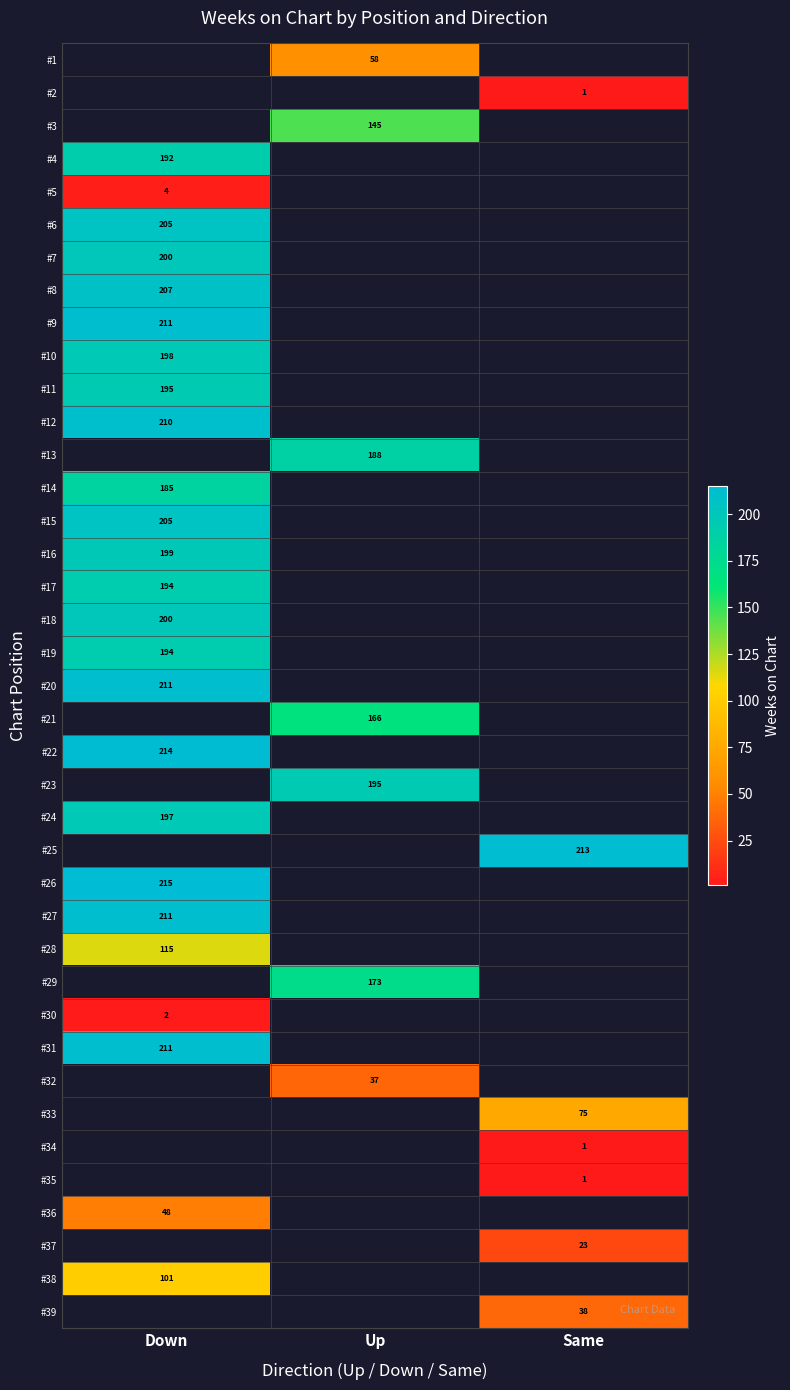

What is the minimum value shown in the chart?

1.0